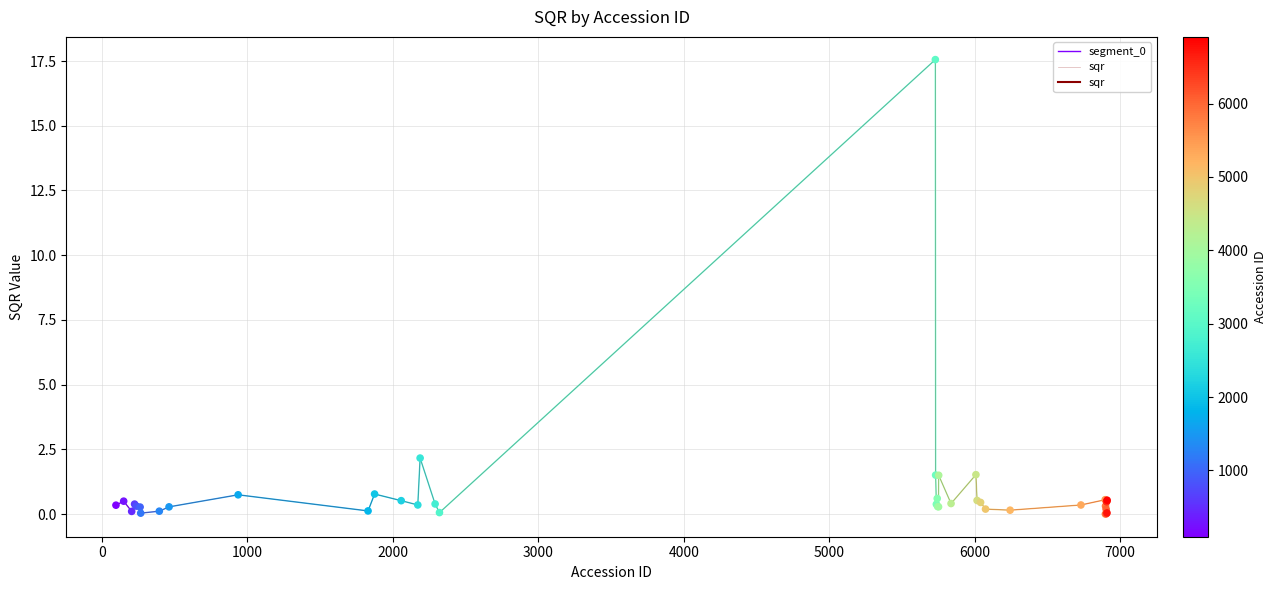

Between 6909 and 5837, which is larger?

5837